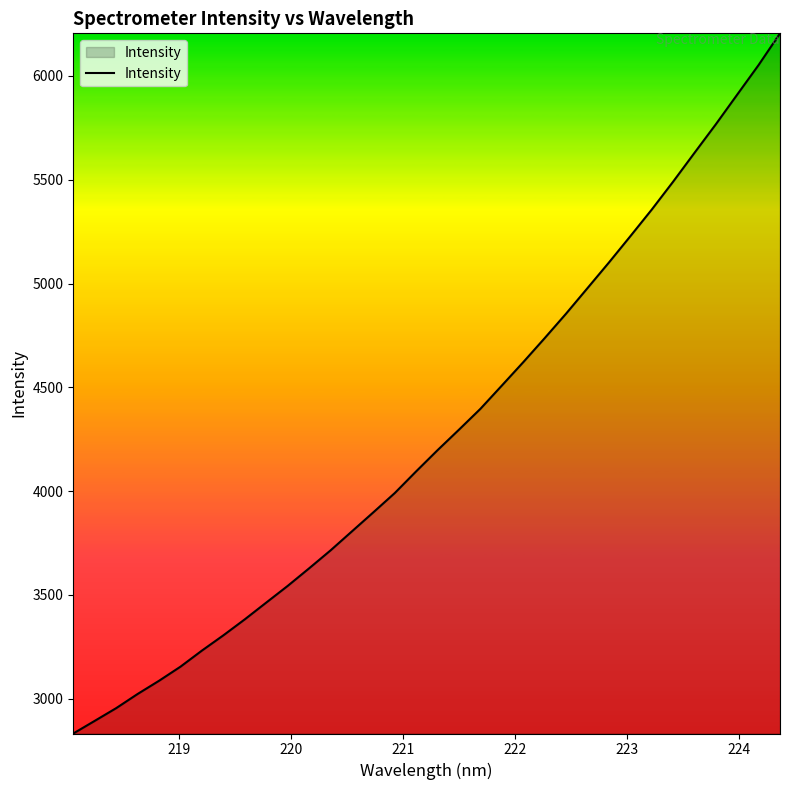

What is the difference between the second highest and minimum values?

3220.4